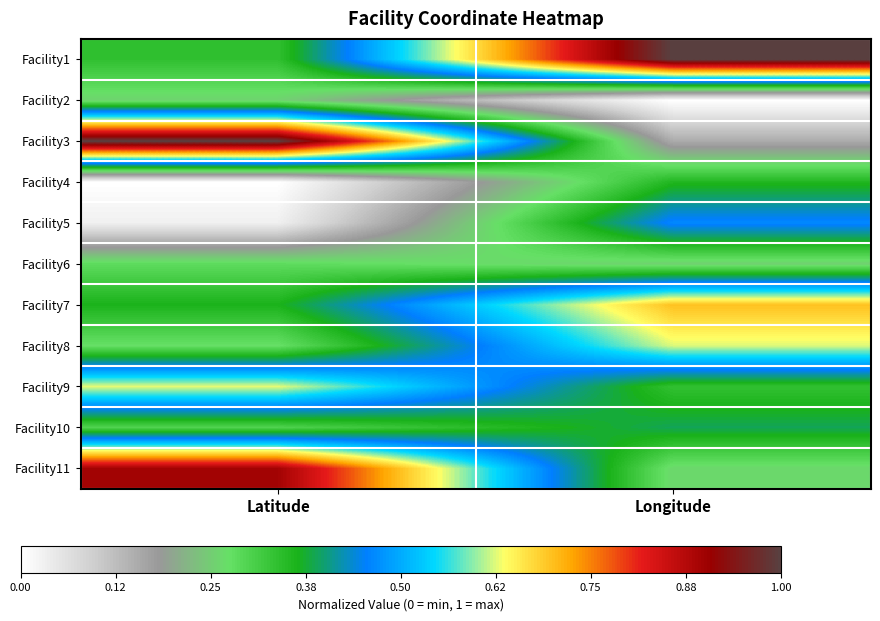

Between Longitude and Latitude, which is larger?

Longitude